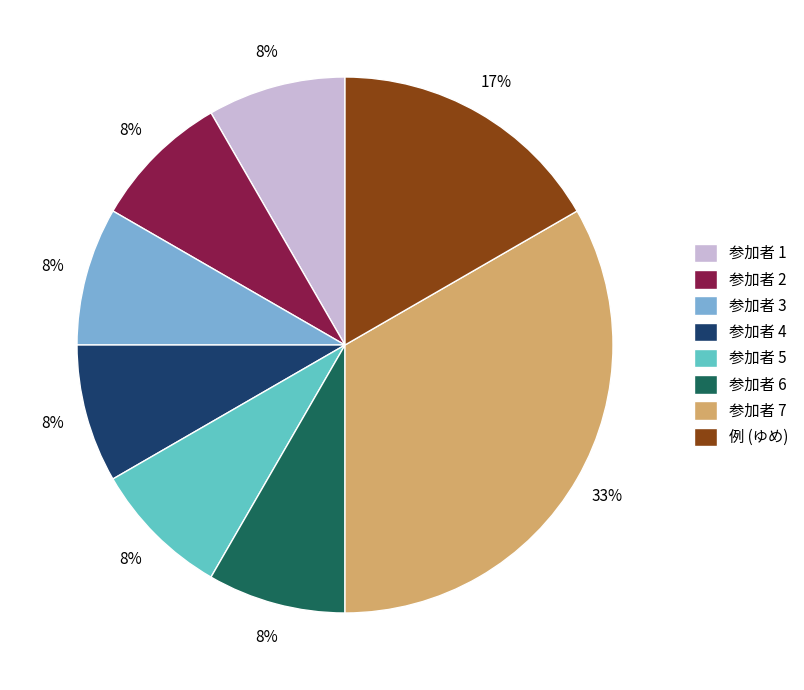

Does 例 (ゆめ) represent more than half of the total?

No